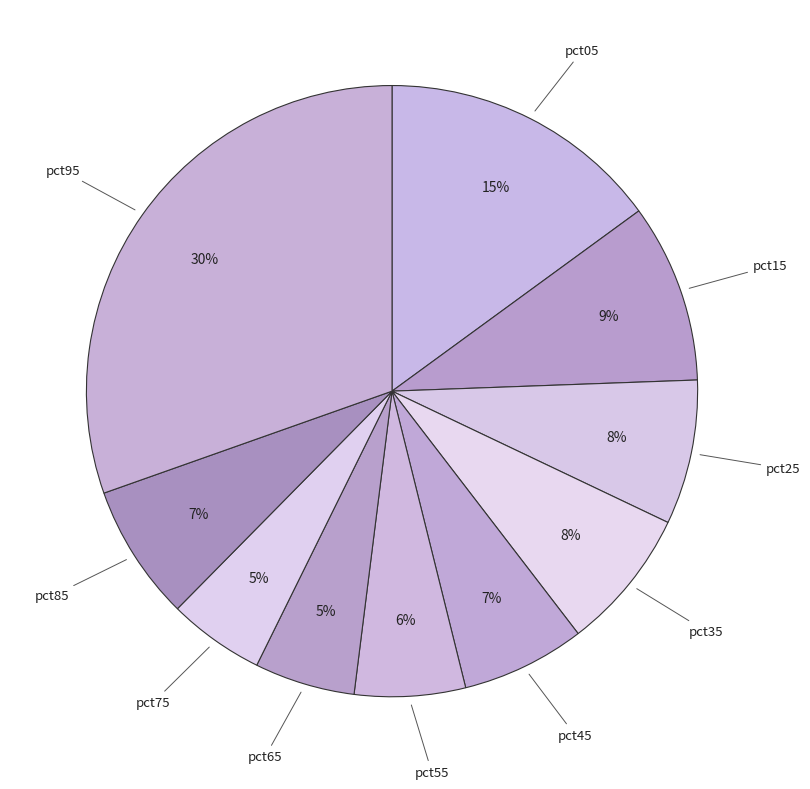

Which slice is the largest?

pct95